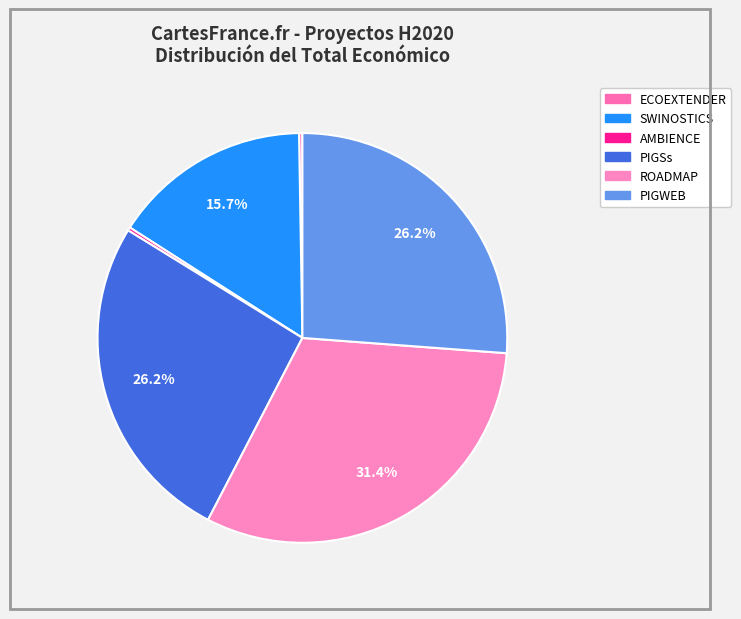

Combined, do ECOEXTENDER and PIGWEB account for over 50%?

No